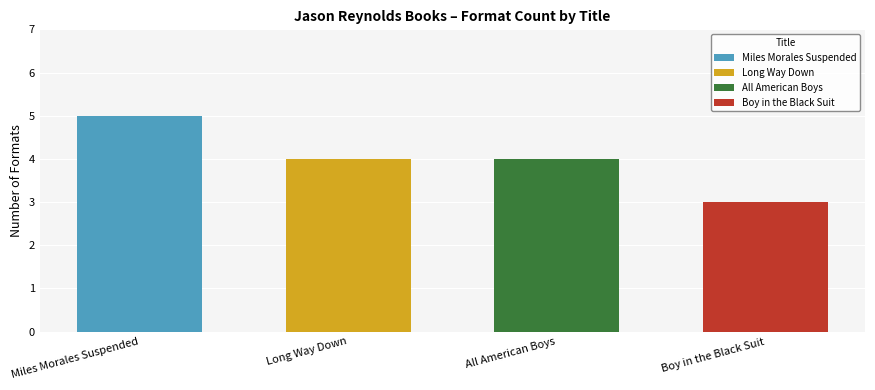

Count the values in the range 4 to 5.

3